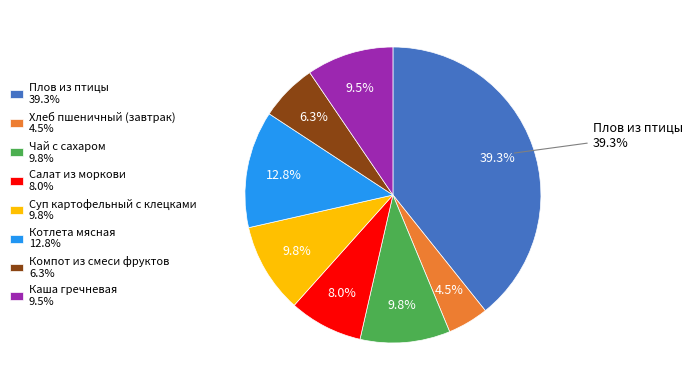

Combined, what portion of the pie is Суп картофельный с клецками and Компот из смеси фруктов?

16.1%